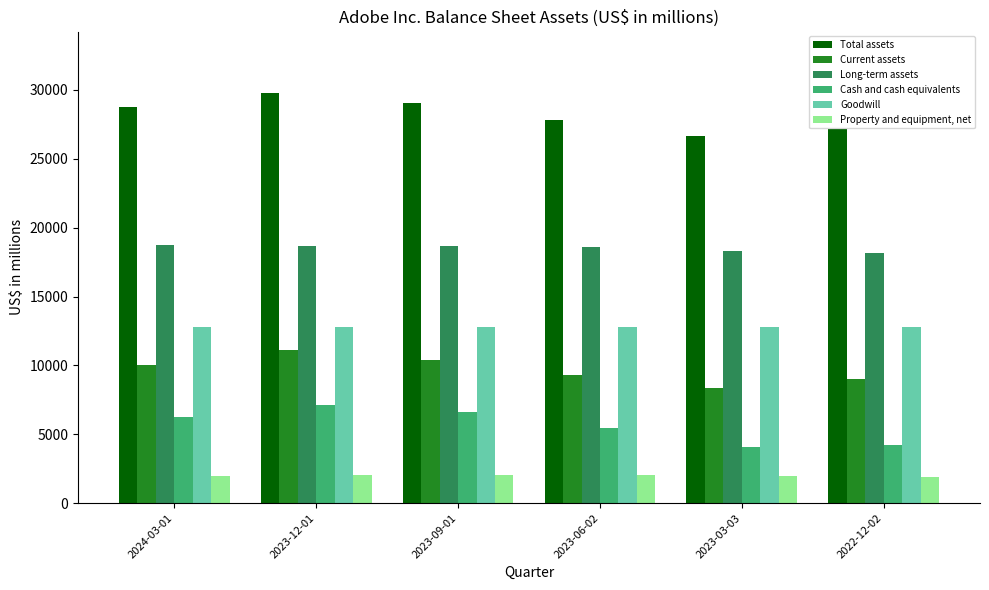

What are all the series names shown in the legend?

Total assets, Current assets, Long-term assets, Cash and cash equivalents, Goodwill, Property and equipment, net